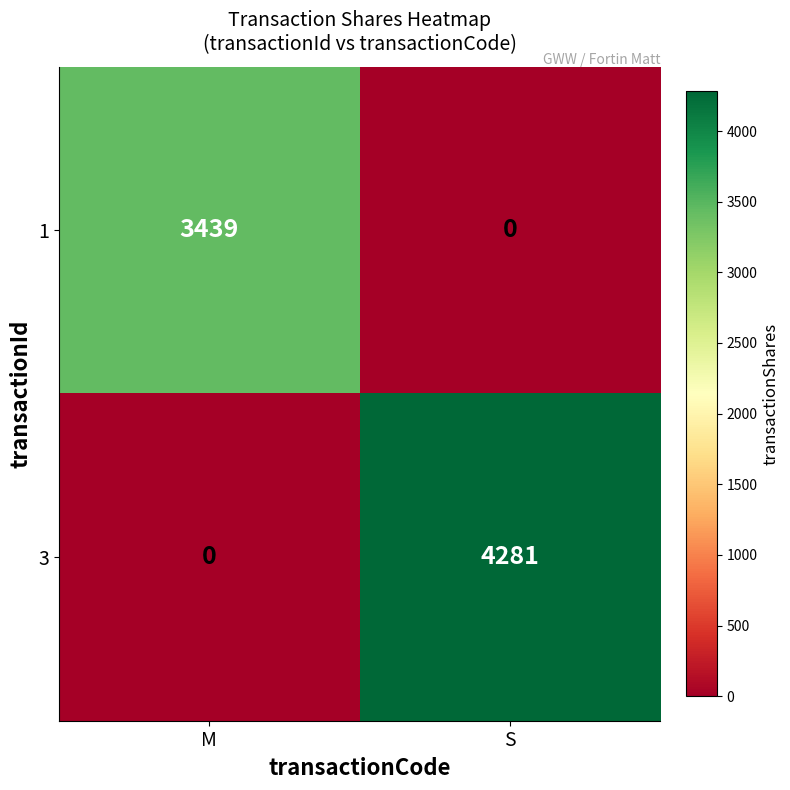

List the series in order of their overall mean, highest first.

3, 1